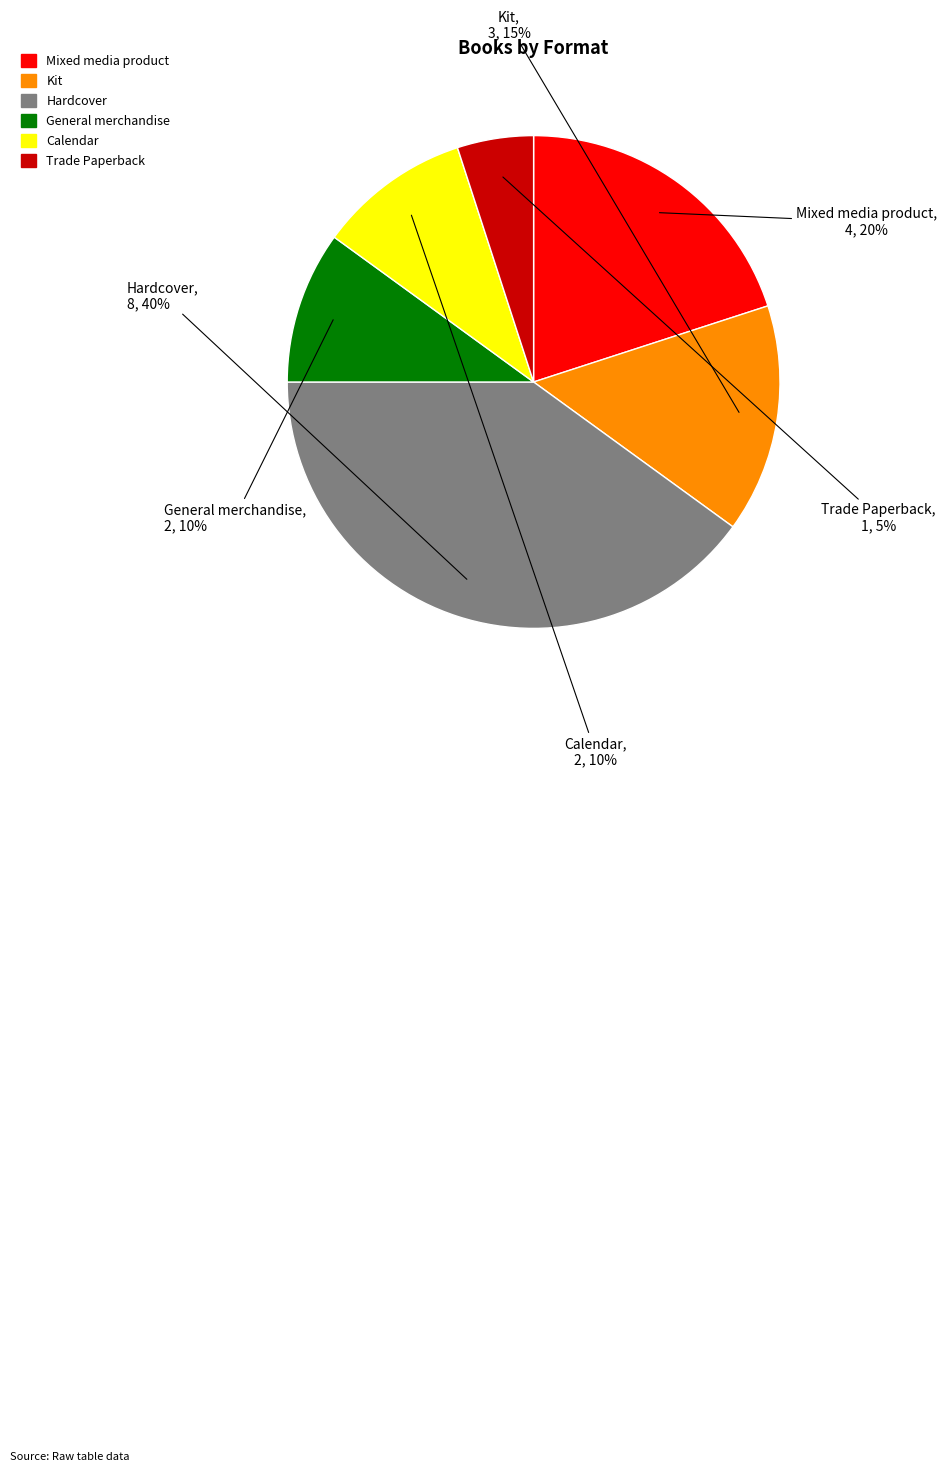

To the nearest percent, what is the difference between the largest and smallest slice percentages?

35%